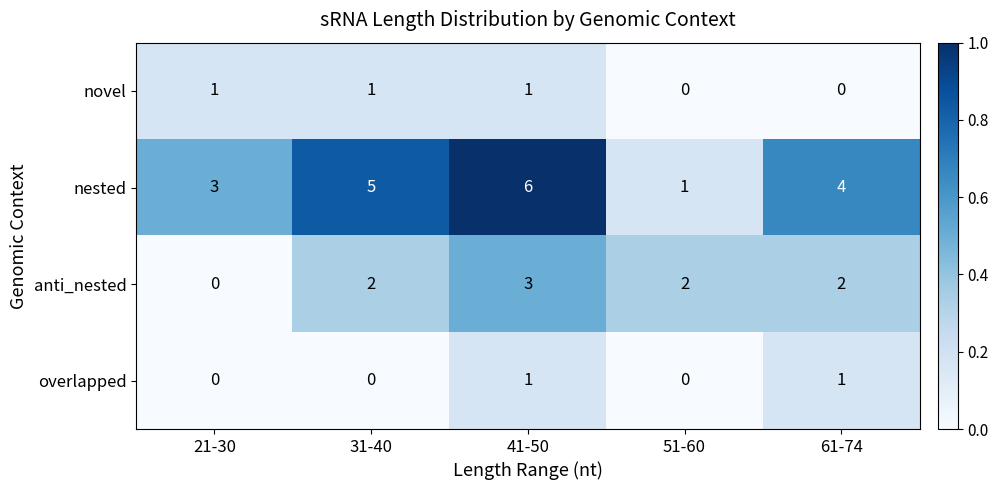

What is the total value across all series at 31-40?

8